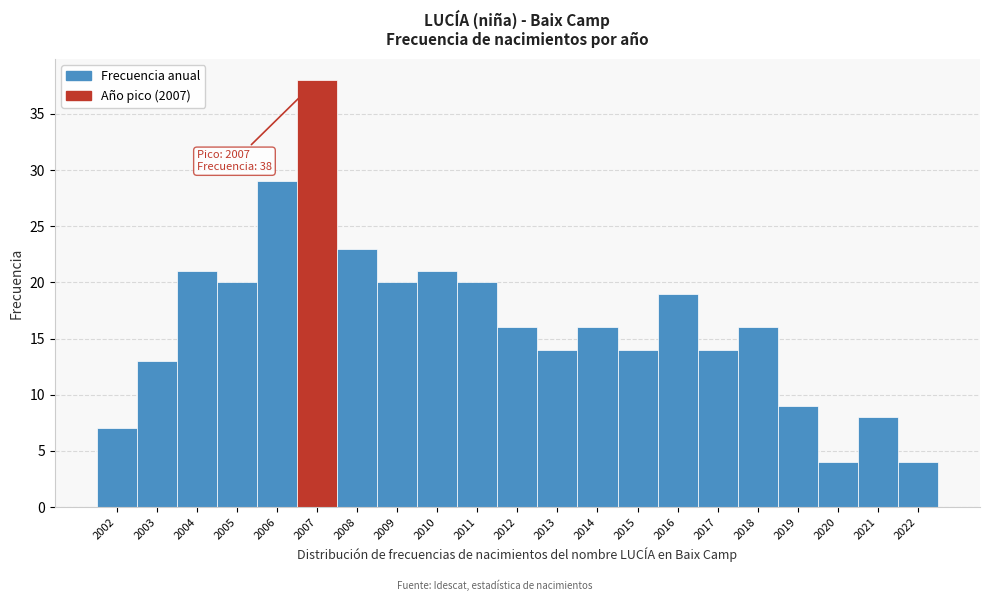

Which range on the x-axis has the tallest bar?

2006.5 to 2007.5